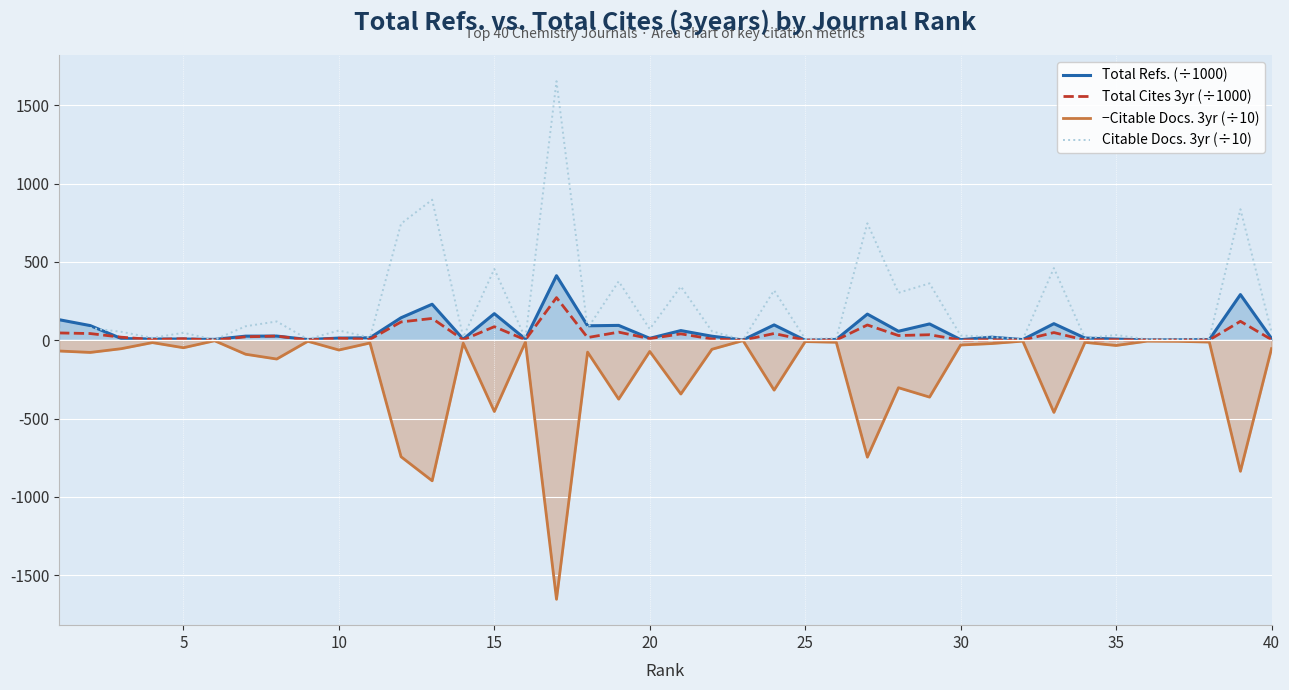

What is the value of the Total Refs. (÷1000) point at the 24th from the left?

97.9